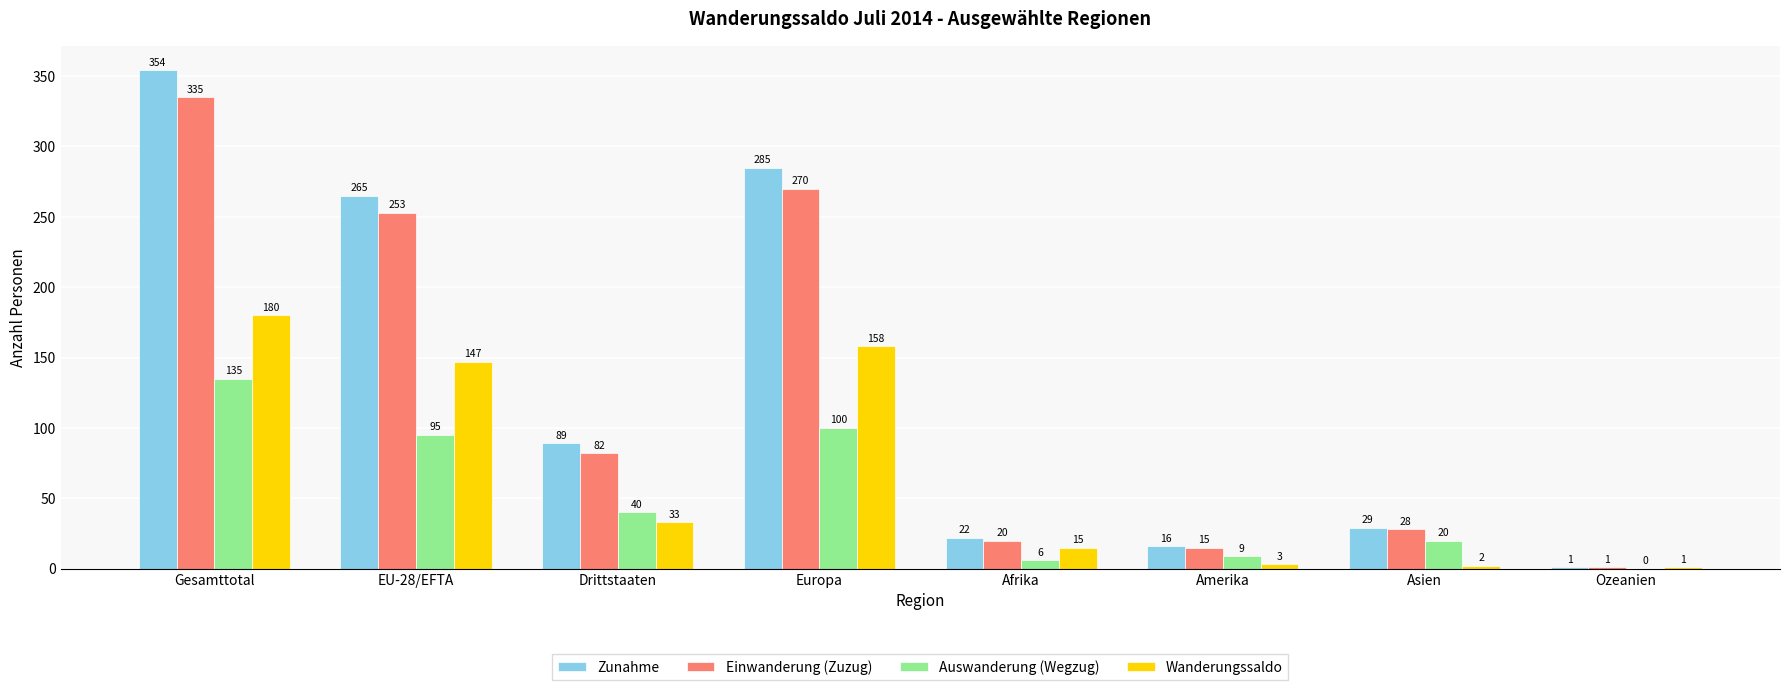

How many groups of bars are there?

8